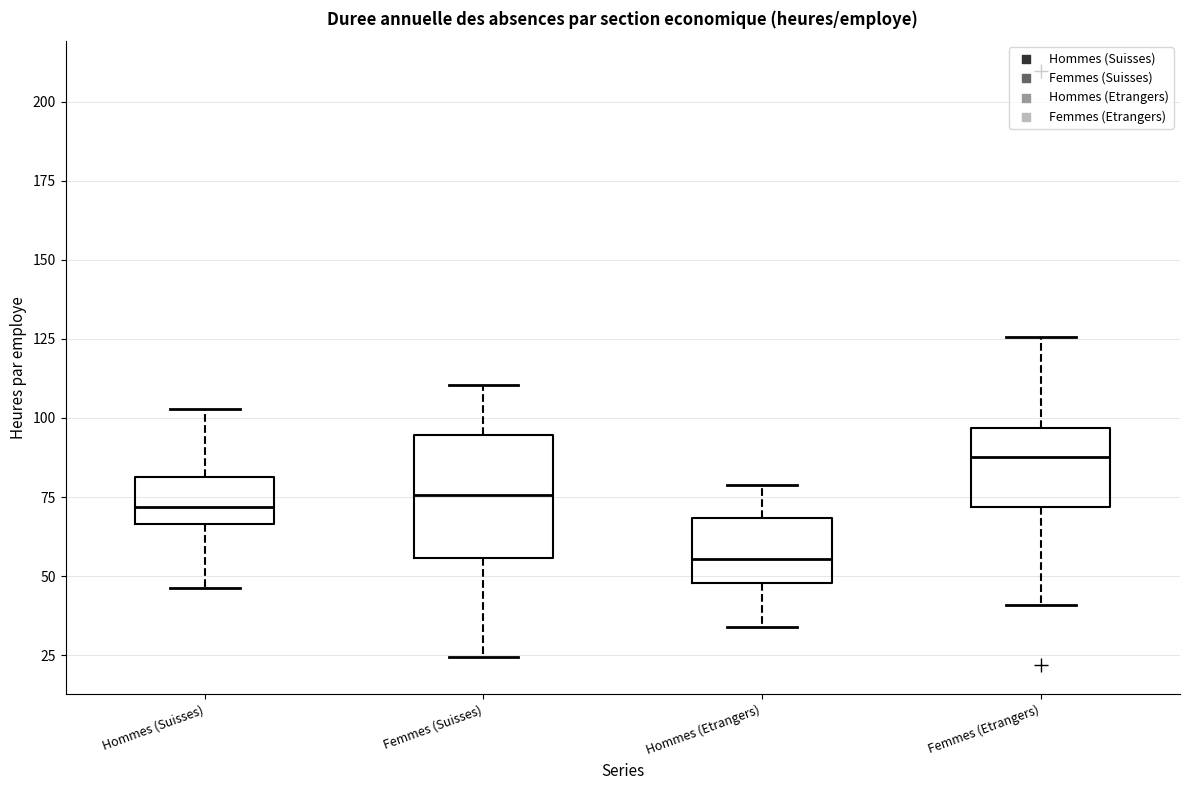

Reading left to right, transcribe this box plot: for each box, give where its median line is, the range the box spans, and where its two whiskers end, as read against the y-axis. The values are not printed on the chart, so give them approximately, as read against the axis.

Hommes (Suisses): median 70, box 65 to 80, whiskers 45 to 105
Femmes (Suisses): median 75, box 55 to 95, whiskers 25 to 110
Hommes (Etrangers): median 55, box 50 to 70, whiskers 35 to 80
Femmes (Etrangers): median 90, box 70 to 95, whiskers 40 to 125